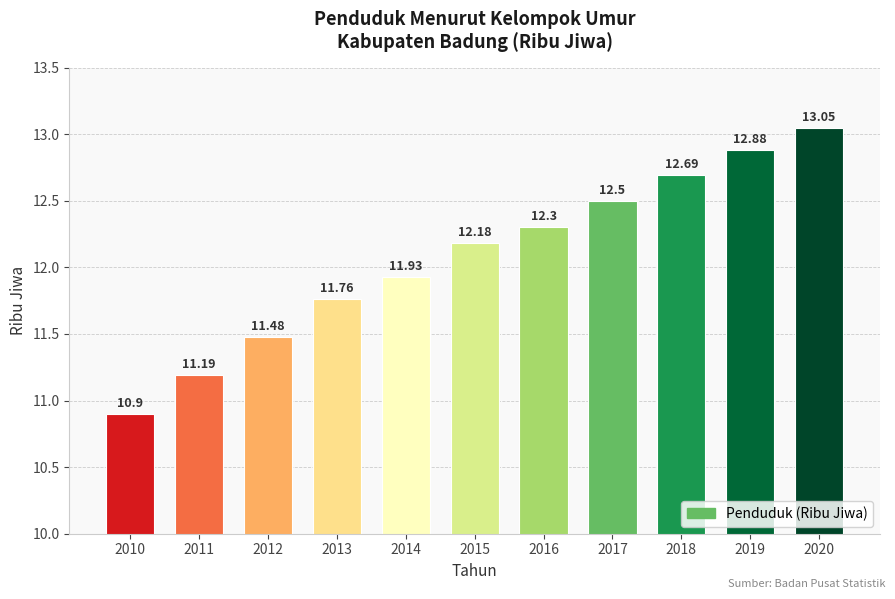

At which category does the chart reach its minimum across all series?

2010